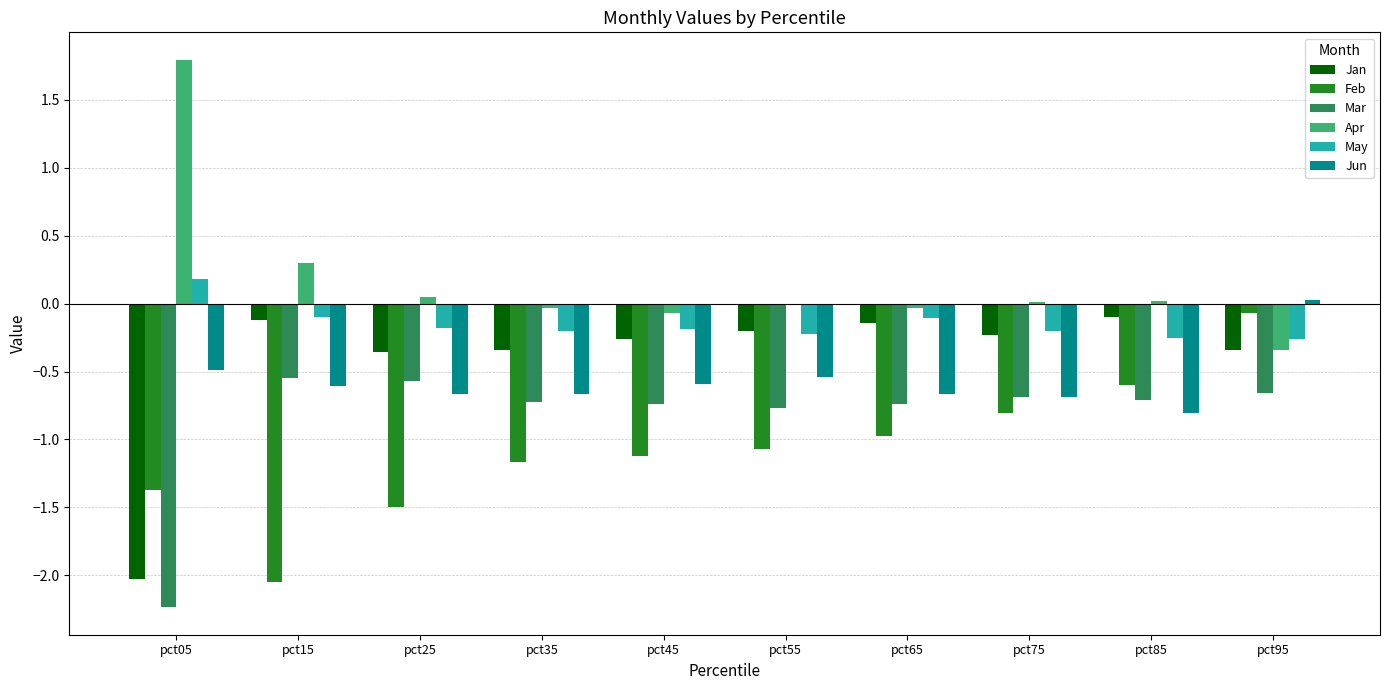

What value does the Jan series have at pct75?

-0.2